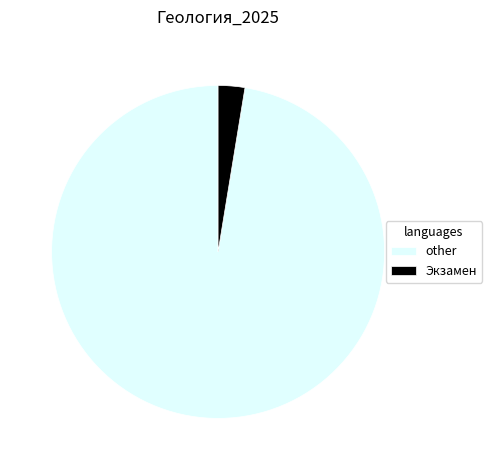

Which category has the smallest portion of the pie?

Экзамен